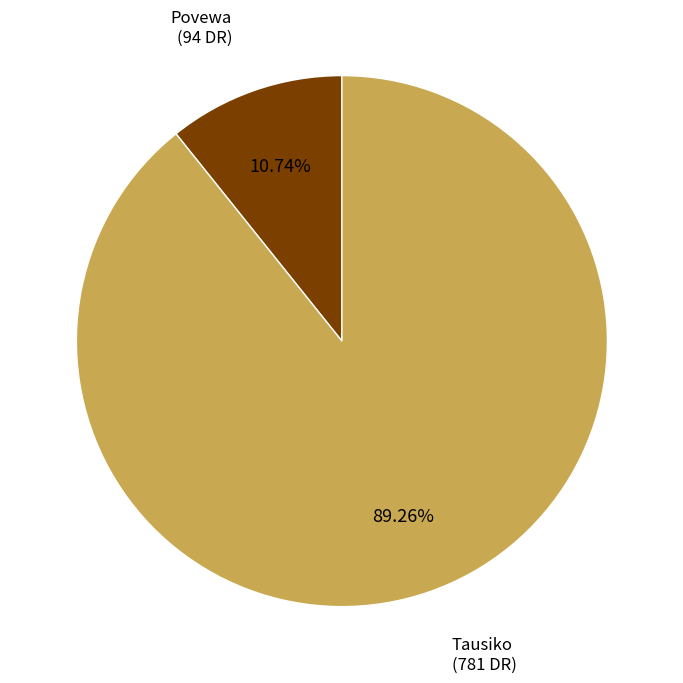

How many segments does this pie chart have?

2